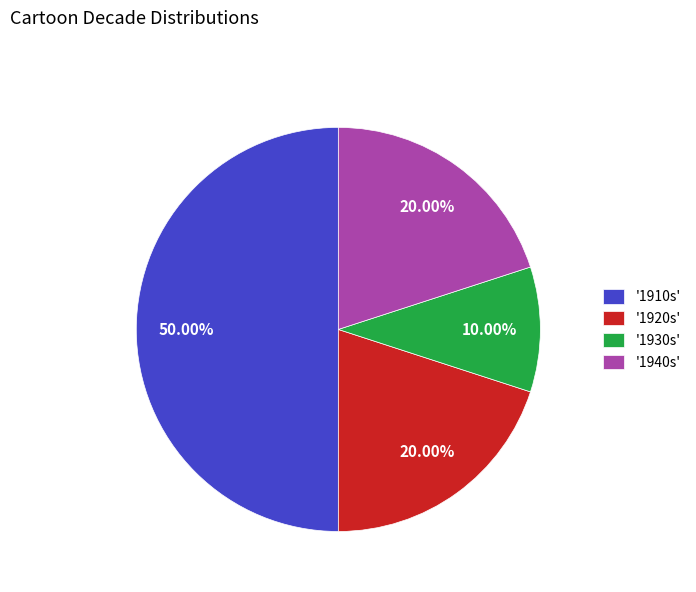

Is the sum of '1920s' and '1930s' greater than half?

No